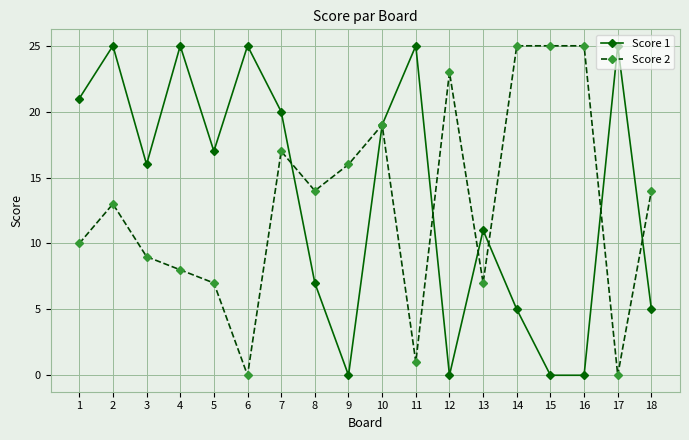

How many series are shown in this chart?

2